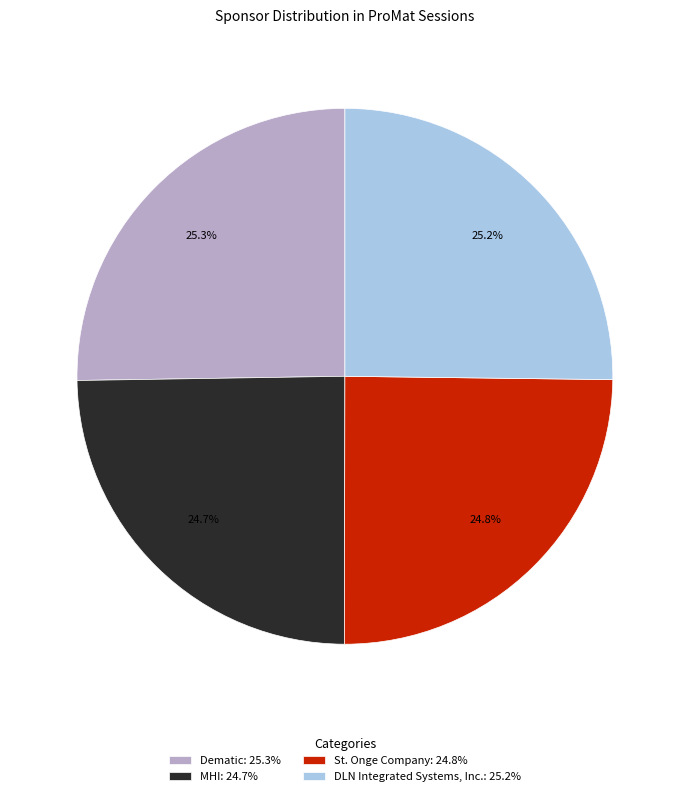

Rank the categories by value from lowest to highest.

MHI, St. Onge Company, DLN Integrated Systems, Inc., Dematic